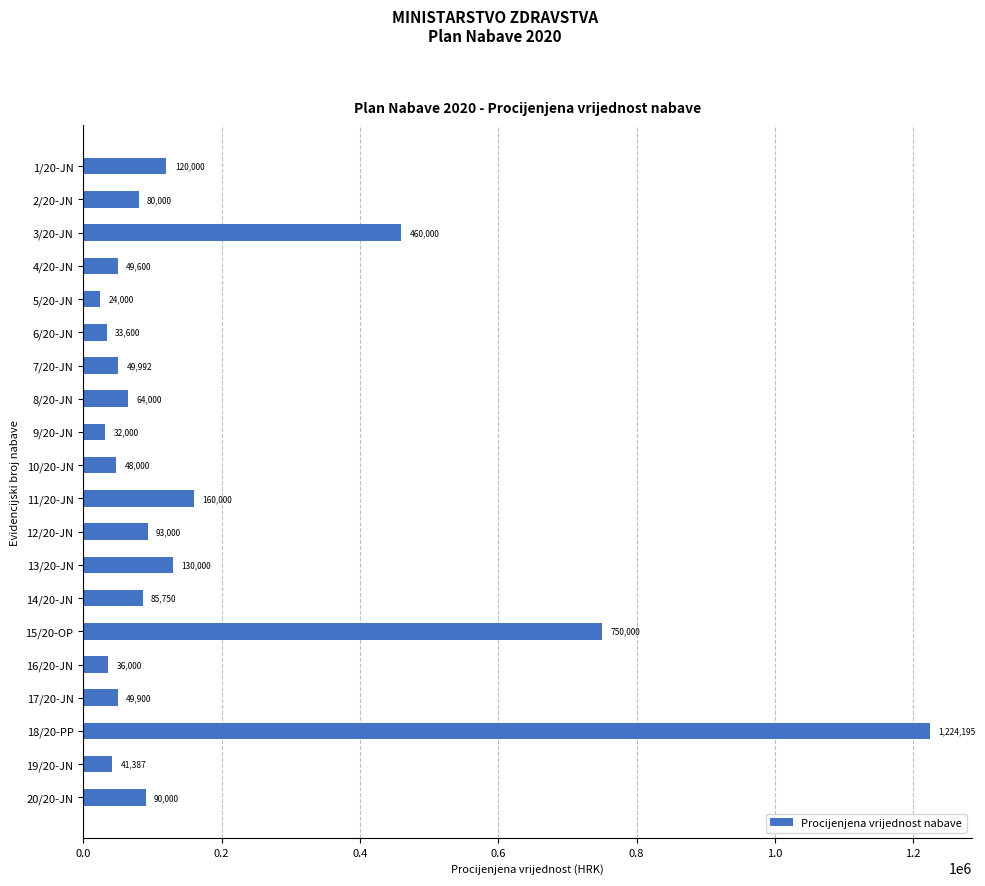

Where is the data nearest to the value 624097?

15/20-OP